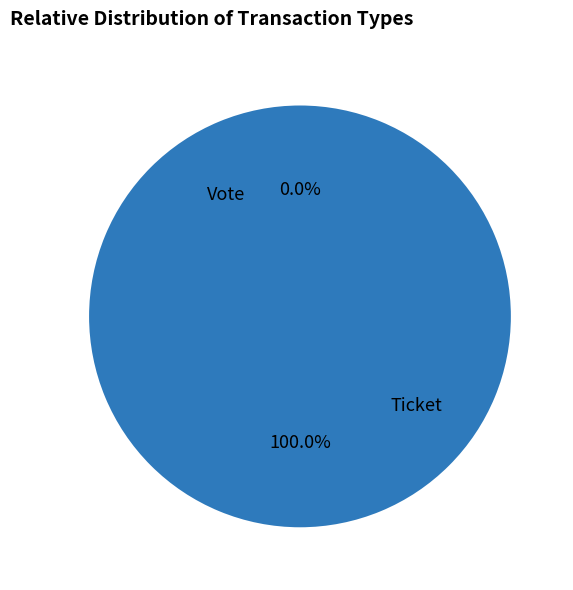

Is it true that Ticket is 0% of the pie?

True